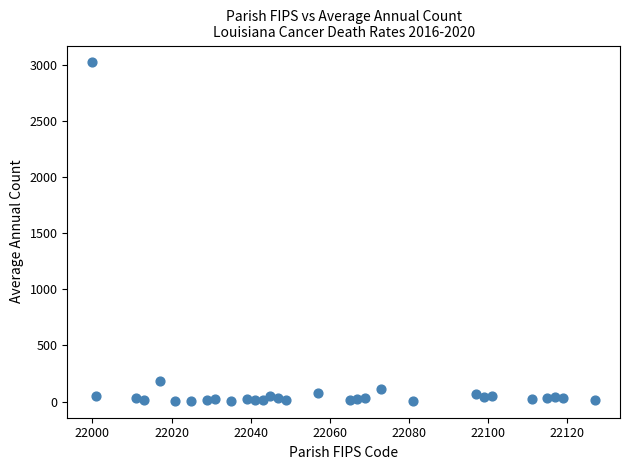

What is the range of X values (max minus min)?

127